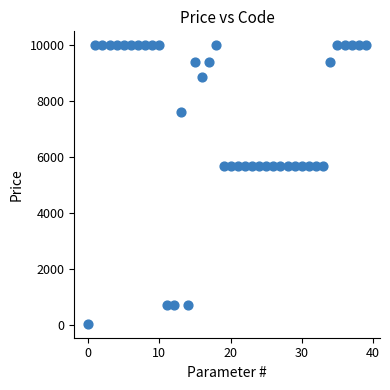

How many points are shown in the scatter plot?

40